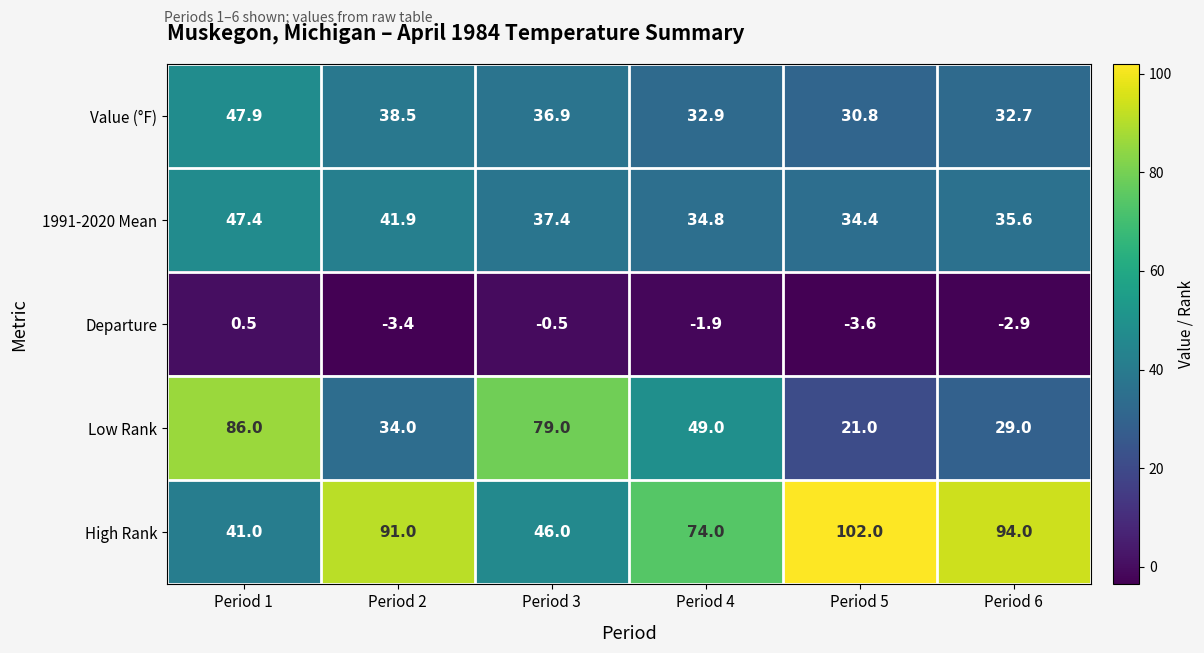

How many series are shown in this chart?

5